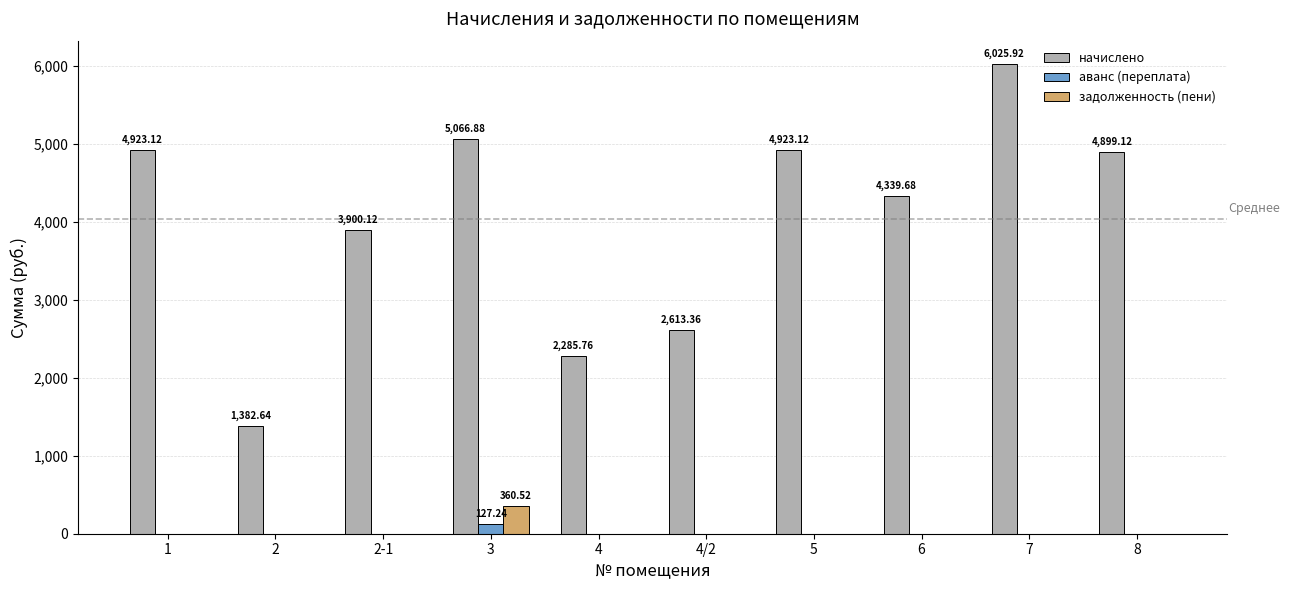

What value does the начислено series have at 3?

5066.9